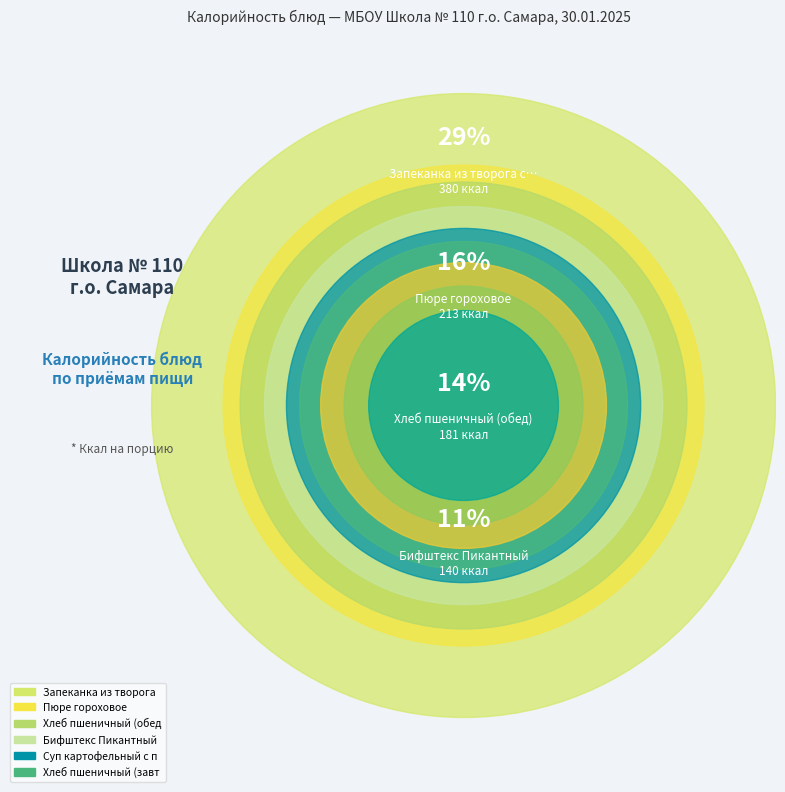

Is it true that Бифштекс Пикантный is 23% of the pie?

False